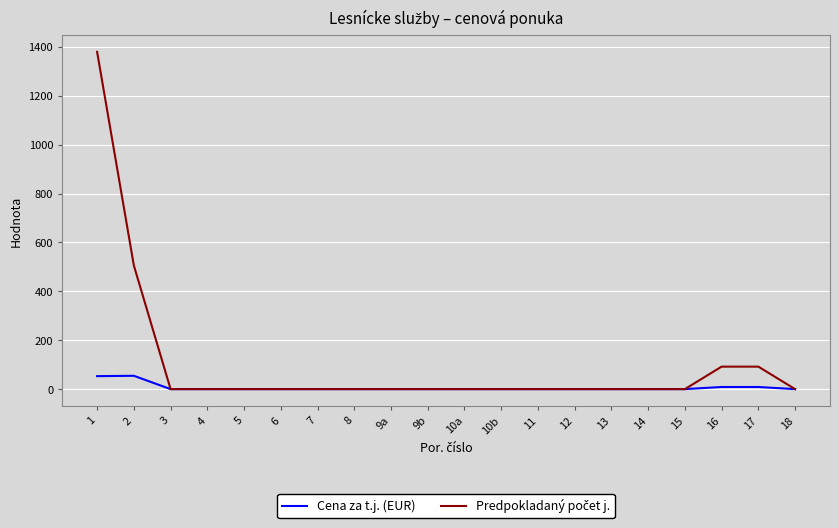

What is the greatest value displayed?

1380.0